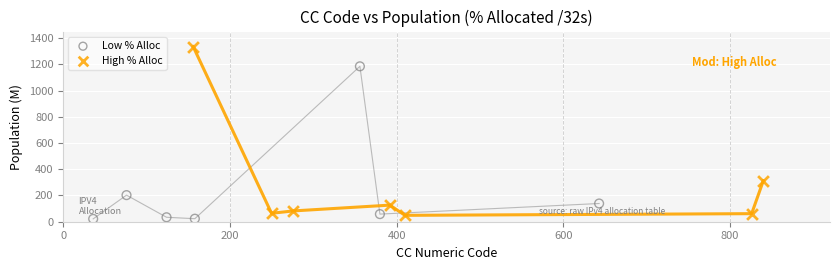

Which series has the largest Y range (max minus min)?

High % Alloc